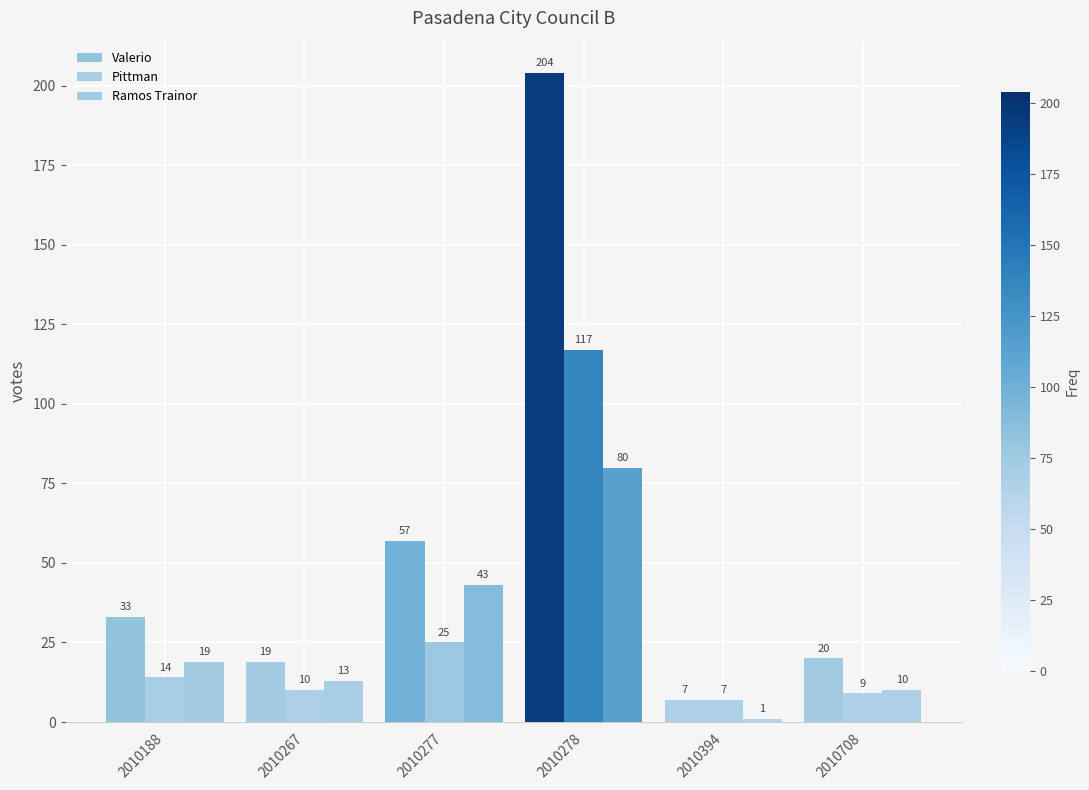

How many bars are there in each group?

3